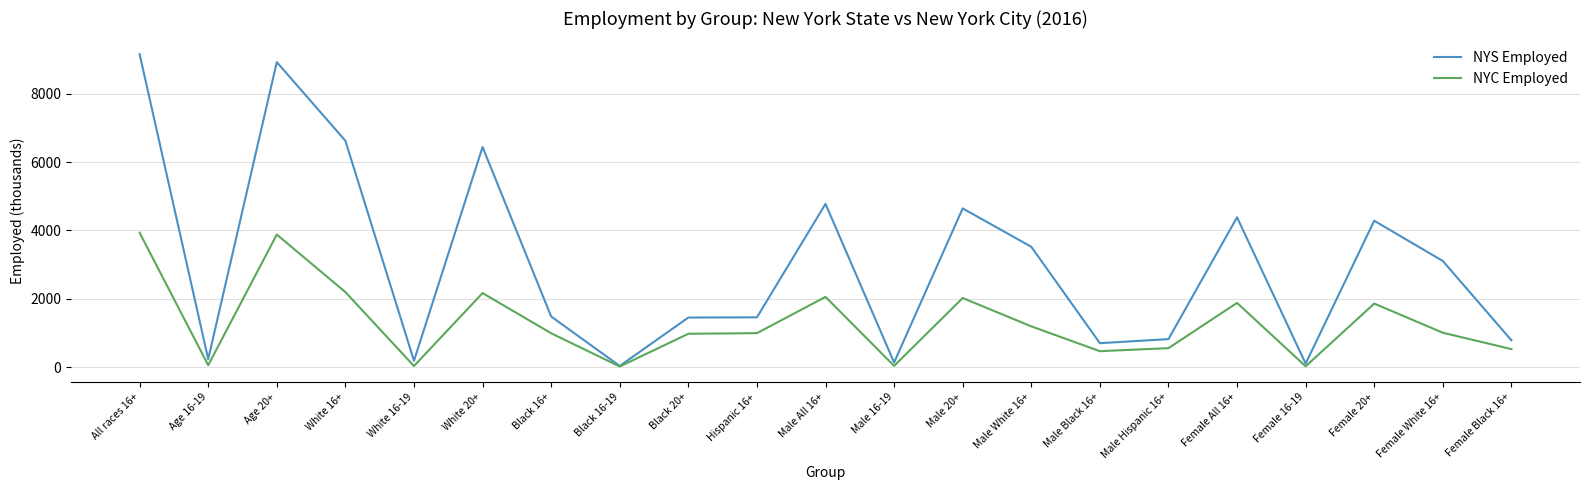

Count the number of categories in the chart.

21